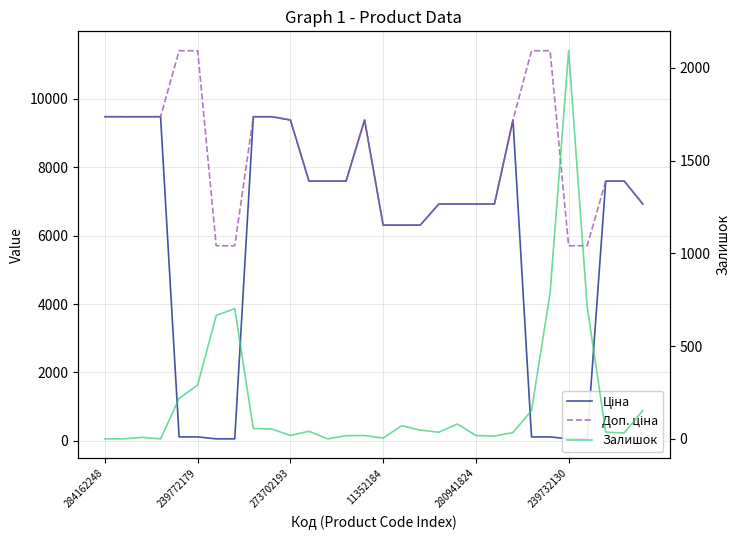

What is the difference between the highest and lowest values at 26?

5647.9